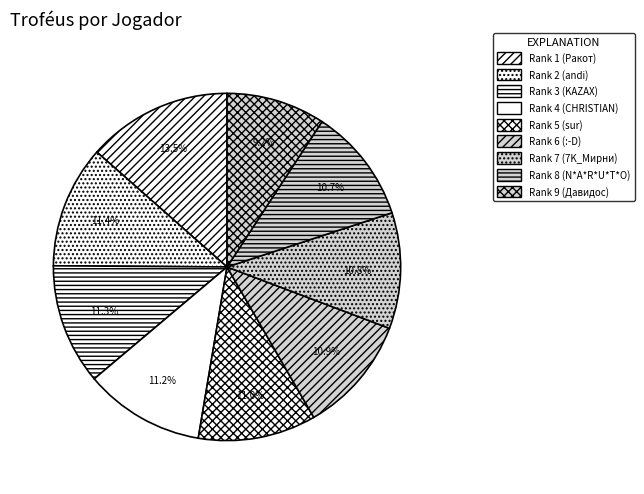

What percentage is the Rank 6 (:-D) slice, to the nearest percent?

11%